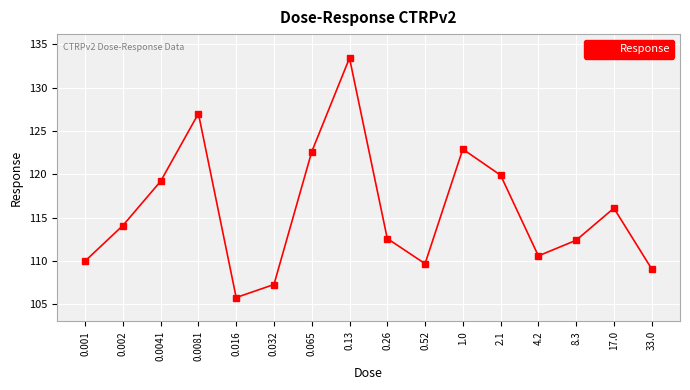

At which label is the value closest to 119?

0.0041